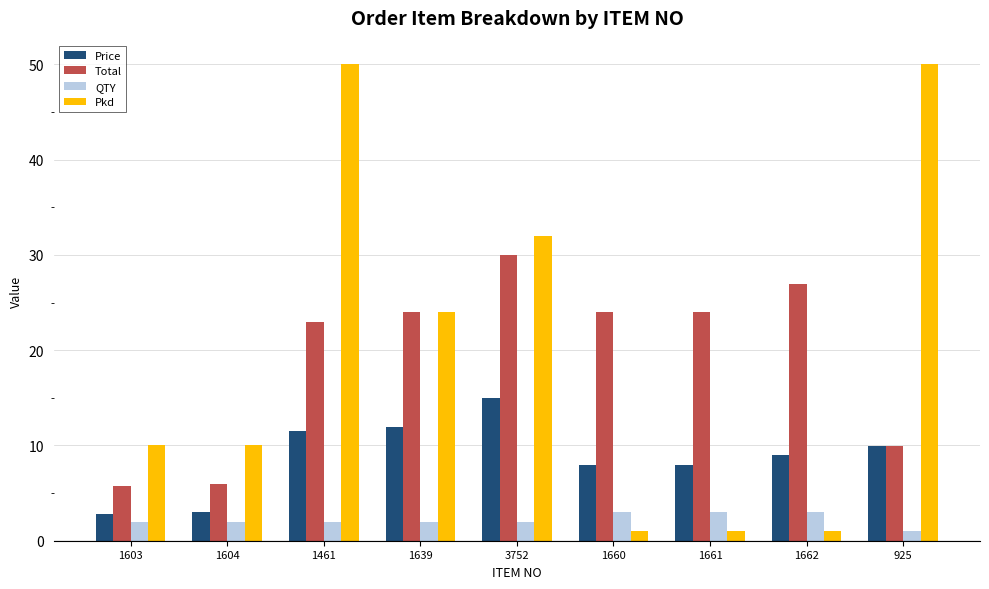

True or false: QTY has a value of 1.0 at 925.

True